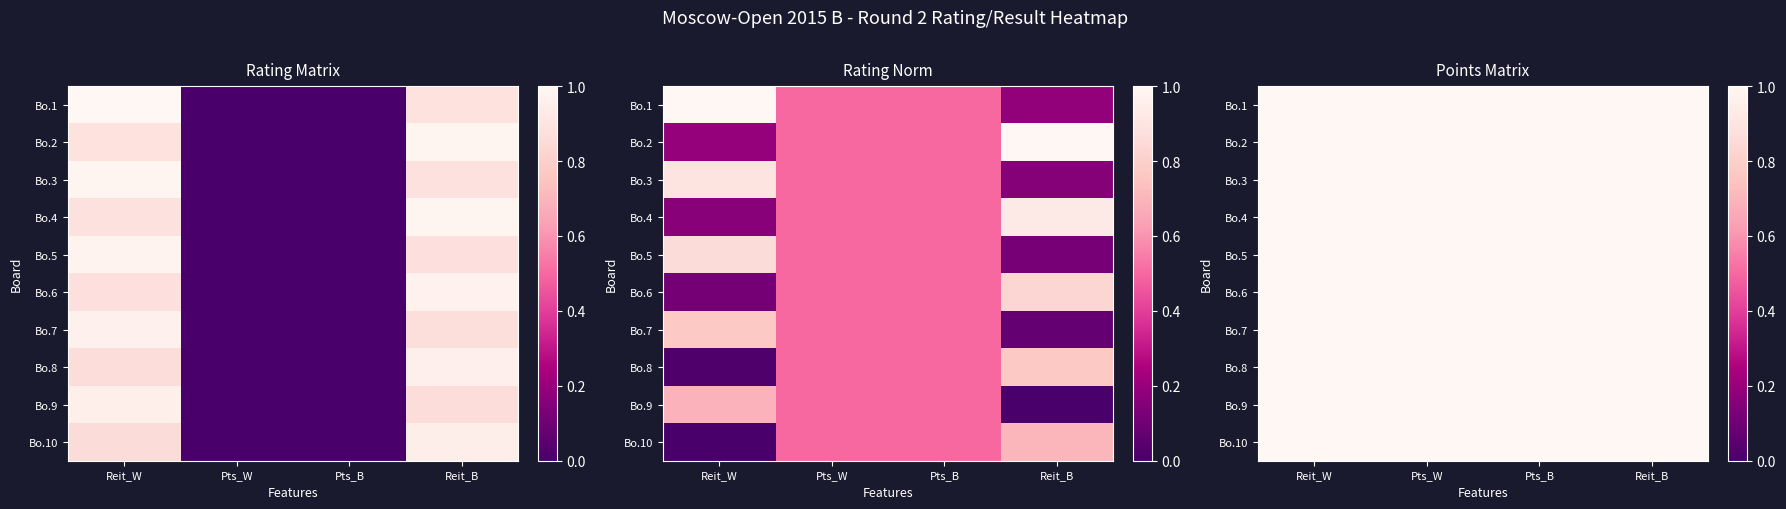

At which label does Bo.1 reach its minimum?

Pts_W